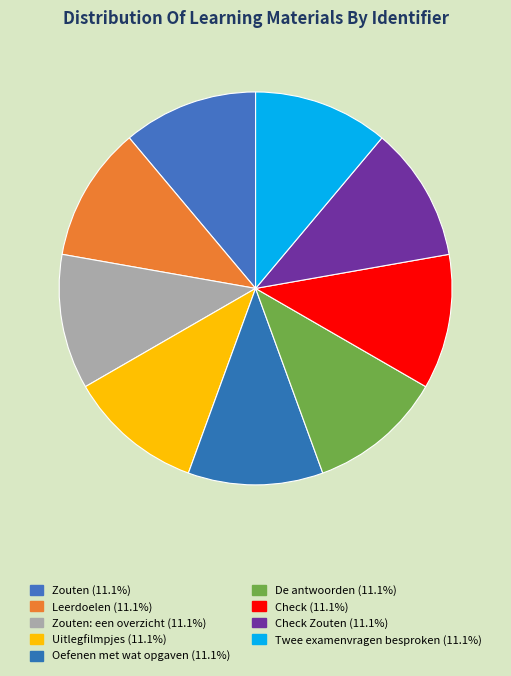

Rank the categories by value from highest to lowest.

Check Zouten, Twee examenvragen besproken, Check, De antwoorden, Oefenen met wat opgaven, Uitlegfilmpjes, Zouten: een overzicht, Leerdoelen, Zouten